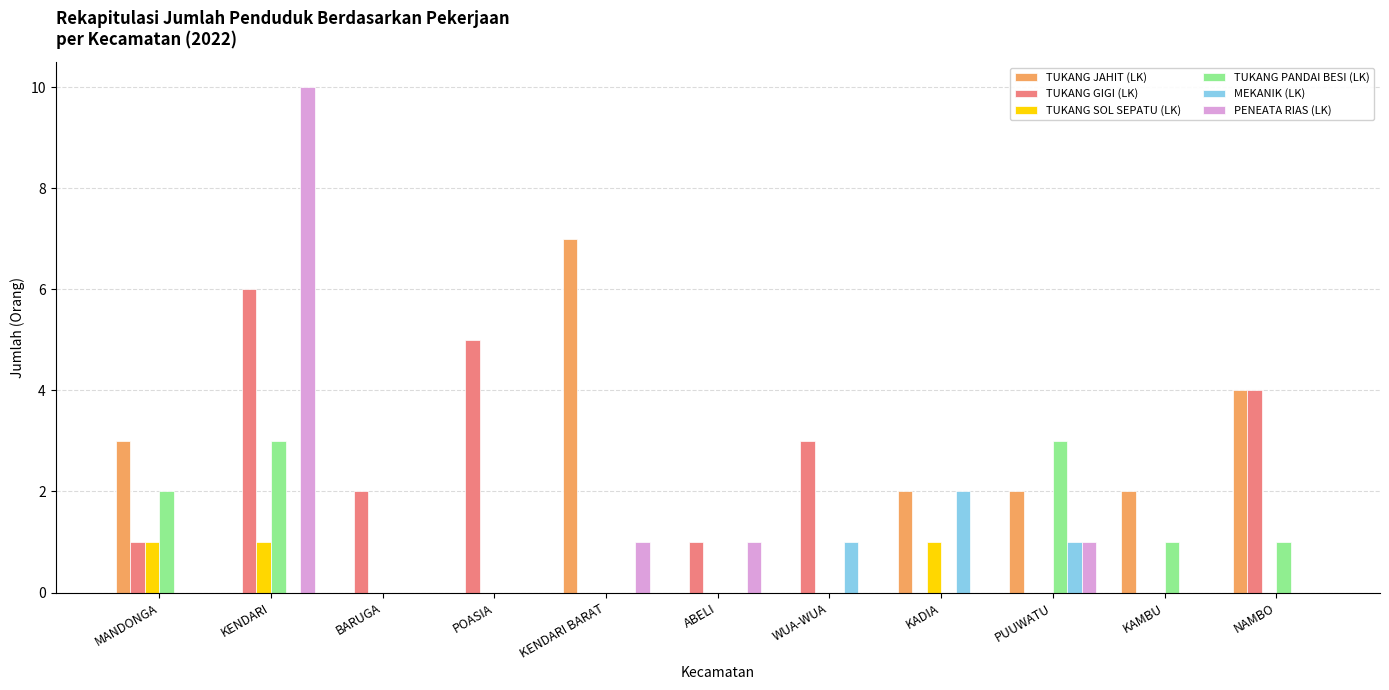

How many TUKANG PANDAI BESI (LK) values are between 0 and 2?

9